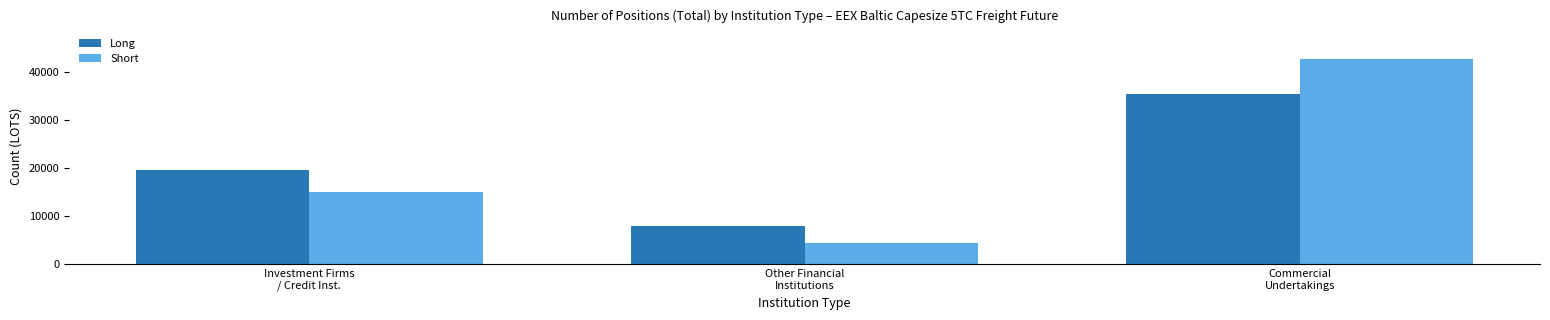

Which series has the widest spread of values?

Short